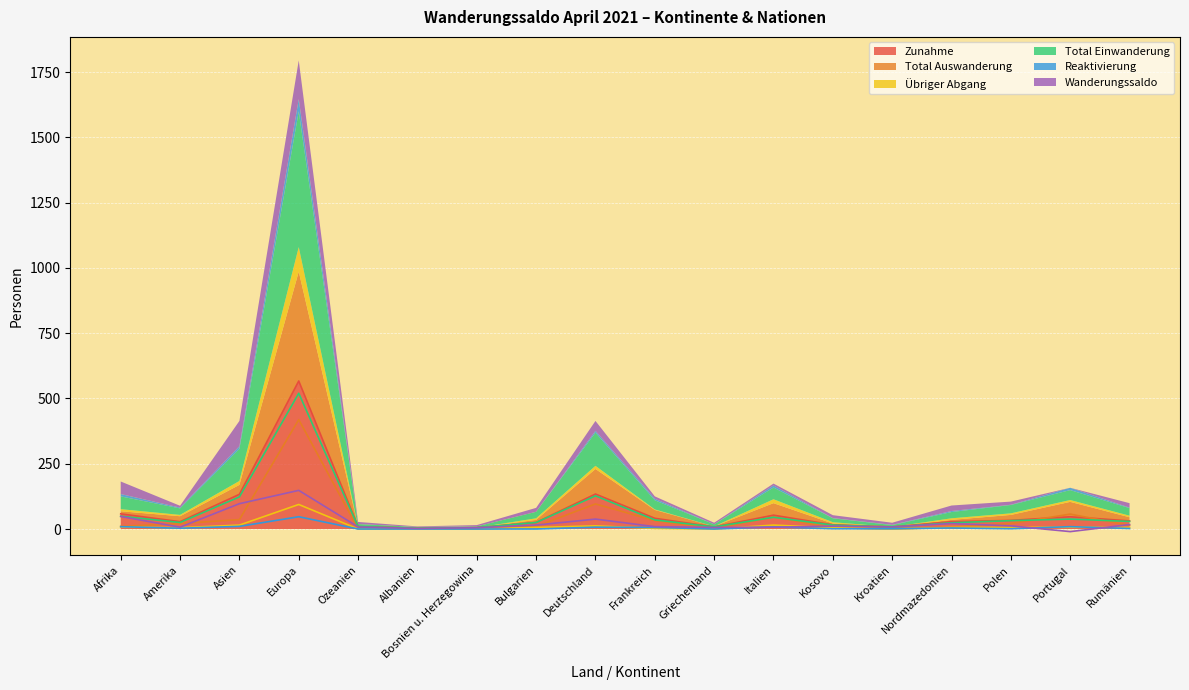

Reading left to right, transcribe all the data shown in this chart.

Zunahme: 58	28	133	567	9	3	5	25	134	41	8	53	16	8	28	33	47	31
Total Auswanderung: 10	21	36	419	1	1	0	10	96	32	2	46	5	0	7	21	57	14
Übriger Abgang: 8	5	15	94	0	1	0	6	12	2	0	15	5	0	6	6	7	6
Total Einwanderung: 49	25	123	520	9	3	5	25	127	35	8	45	15	7	24	32	38	29
Reaktivierung: 9	3	10	47	0	0	0	0	7	6	0	8	1	1	4	1	9	2
Wanderungssaldo: 48	7	97	148	8	2	5	15	38	9	6	7	11	8	21	12	-10	17